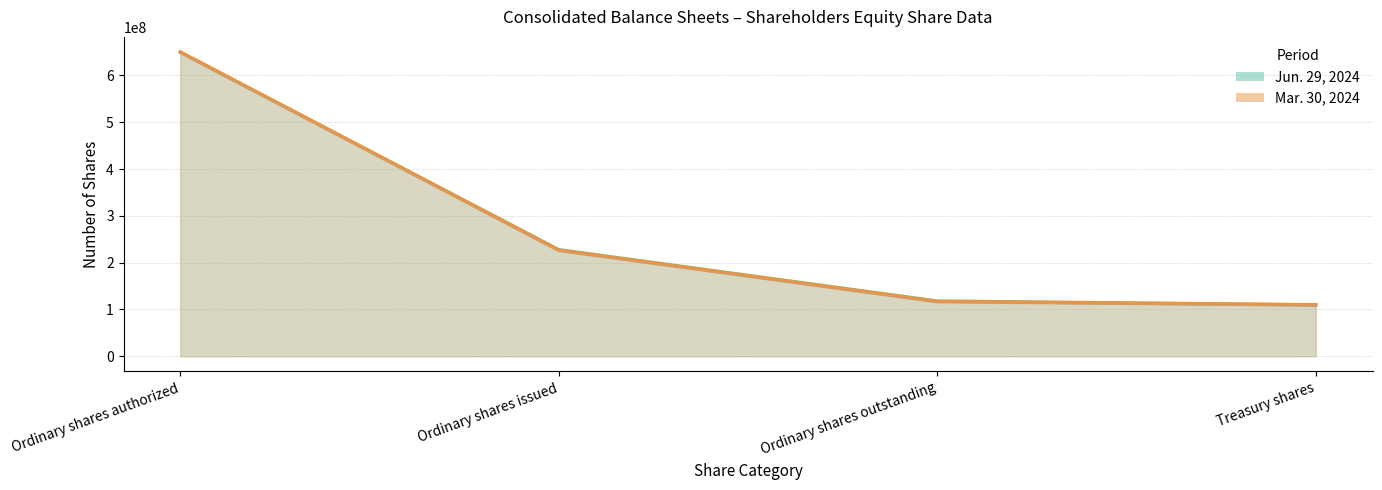

True or false: Mar. 30, 2024 and Jun. 29, 2024 cross at least once.

False